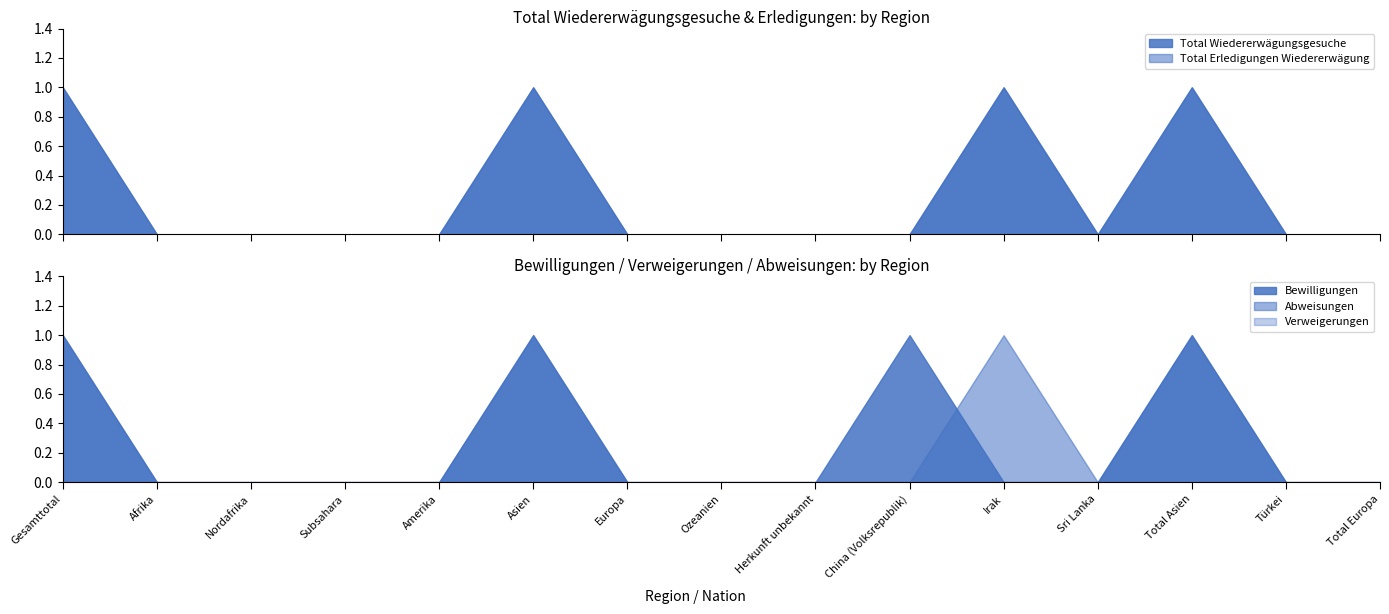

True or false: Abweisungen has a value of -1 at Total Europa.

False